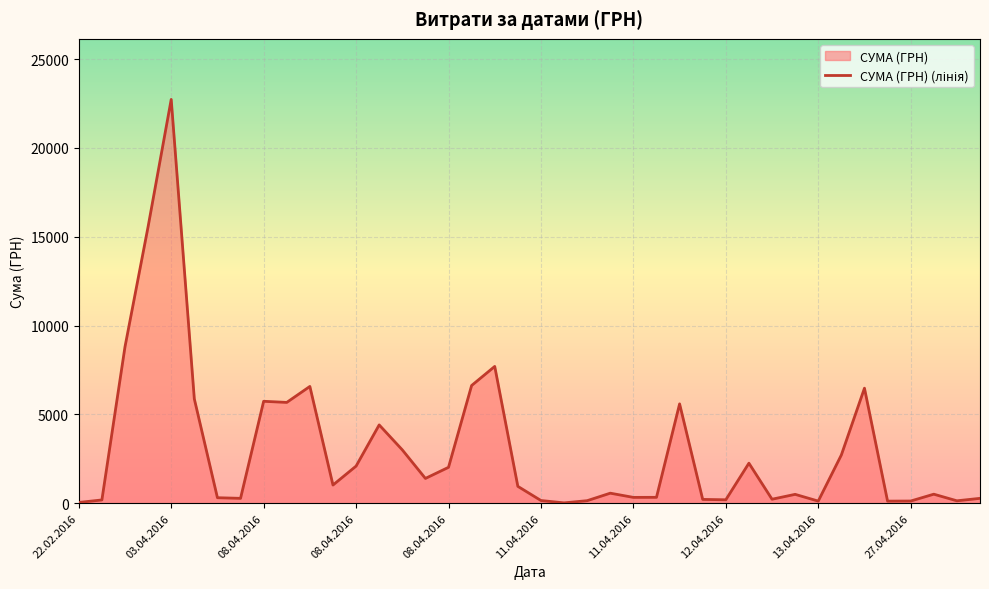

How many lines are shown in the chart?

1